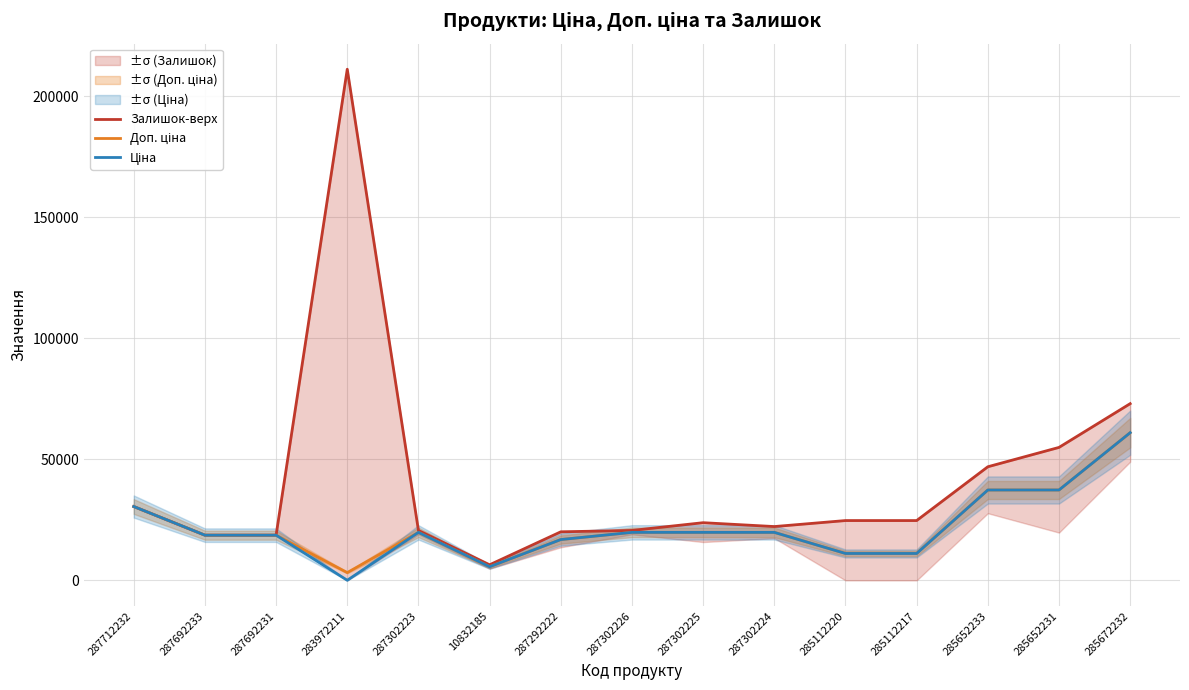

Reading left to right, transcribe all the data shown in this chart.

Залишок-верх: 287712232=30512.3	287692233=18671.5	287692231=18671.5	283972211=211232.0	287302223=20631.1	10832185=6436.0	287292222=20063.2	287302226=20631.1	287302225=23831.1	287302224=22231.1	285112220=24713.6	285112217=24713.6	285652233=46943.0	285652231=54943.0	285672232=73024.7
Доп. ціна: 287712232=30512.3	287692233=18671.5	287692231=18671.5	283972211=3205.0	287302223=19831.1	10832185=5636.0	287292222=16863.2	287302226=19831.1	287302225=19831.1	287302224=19831.1	285112220=11113.6	285112217=11113.6	285652233=37343.0	285652231=37343.0	285672232=61024.7
Ціна: 287712232=30512.3	287692233=18671.5	287692231=18671.5	283972211=32.0	287302223=19831.1	10832185=5636.0	287292222=16863.2	287302226=19831.1	287302225=19831.1	287302224=19831.1	285112220=11113.6	285112217=11113.6	285652233=37343.0	285652231=37343.0	285672232=61024.7